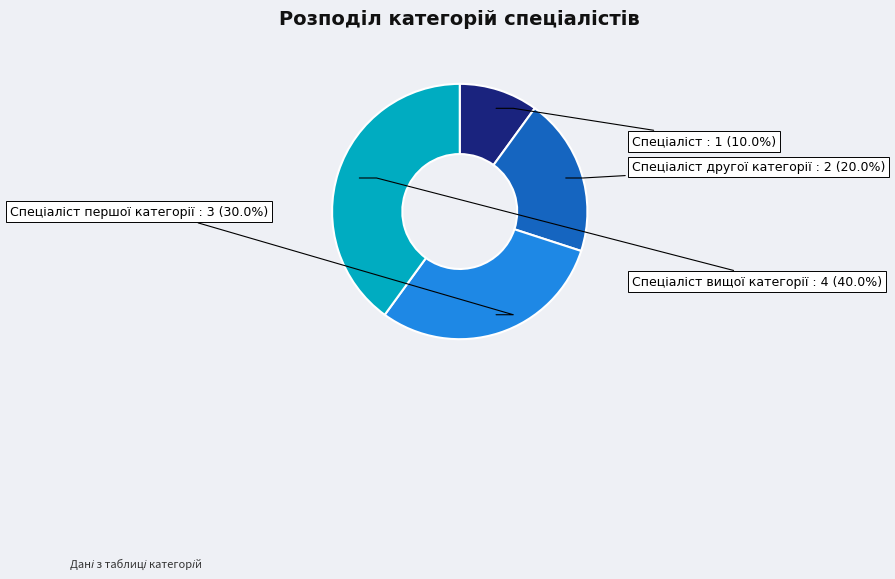

How many segments does this pie chart have?

4